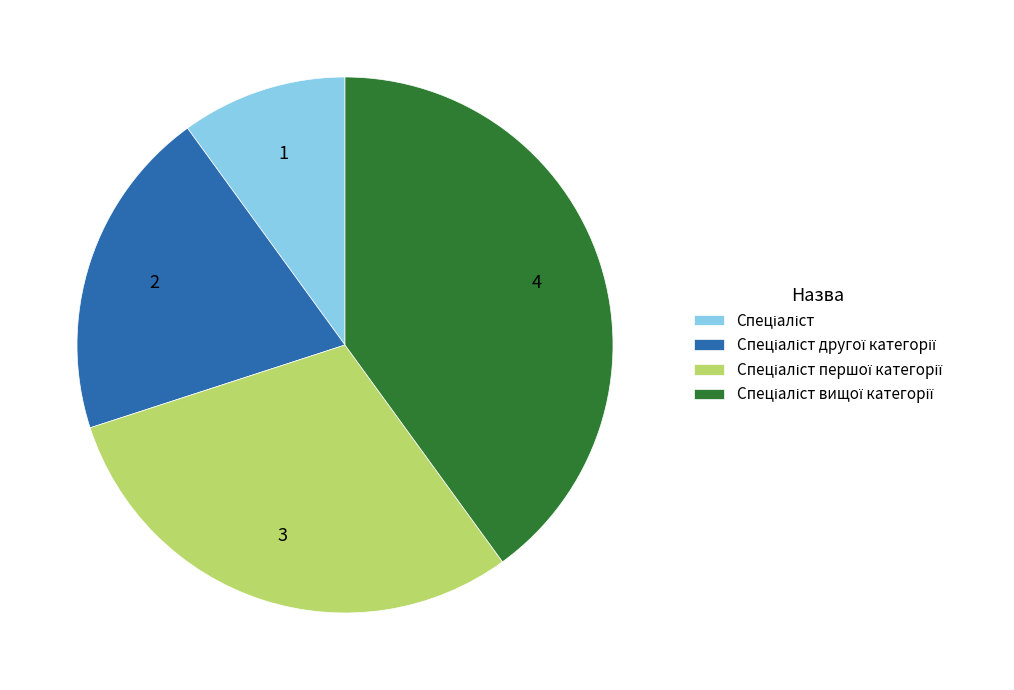

Is there any slice that represents more than half of the pie?

No